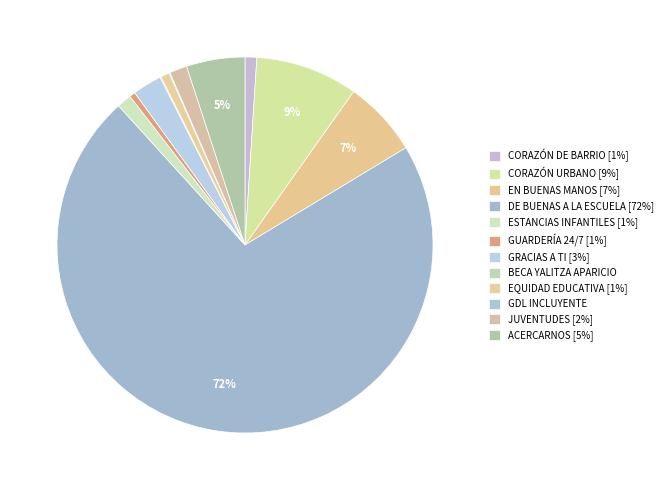

To the nearest percent, what percentage of the pie is GRACIAS A TI?

3%